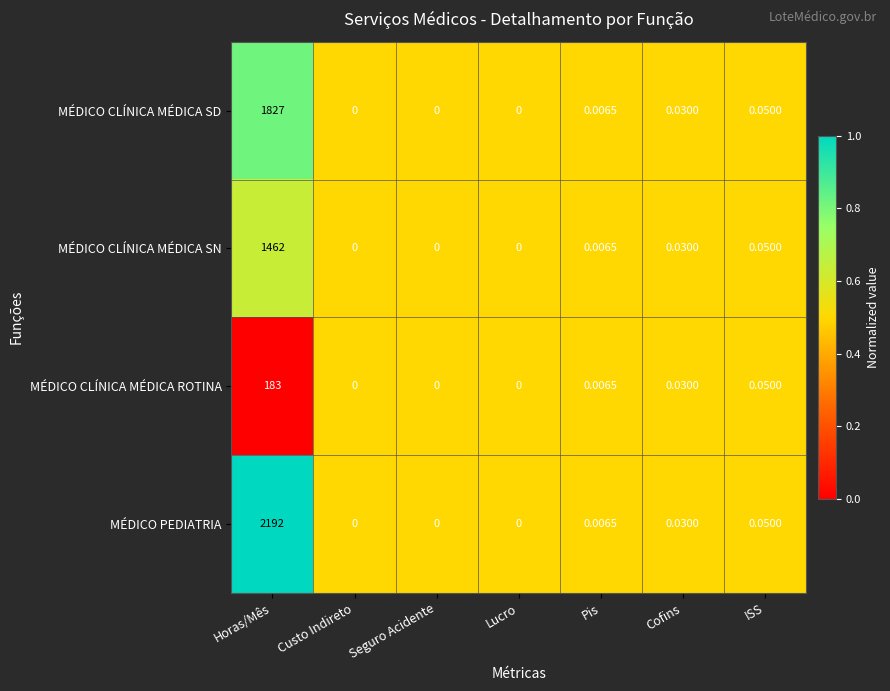

Is the value of MÉDICO CLÍNICA MÉDICA SD at Pis greater than the value of MÉDICO PEDIATRIA at Seguro Acidente?

Yes